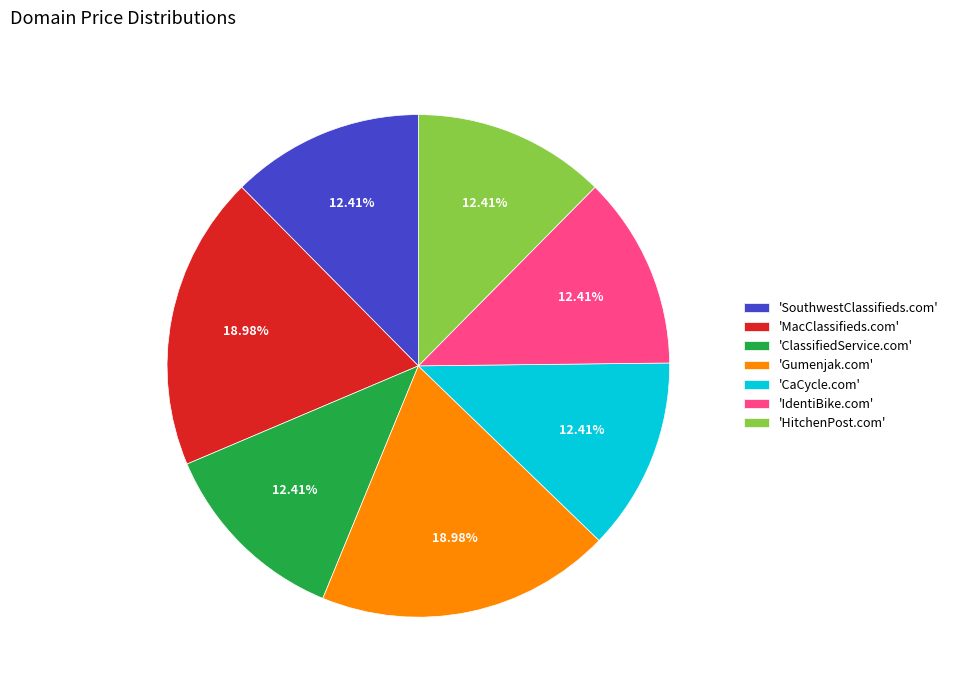

Does 'MacClassifieds.com' account for over 50% of the chart?

No